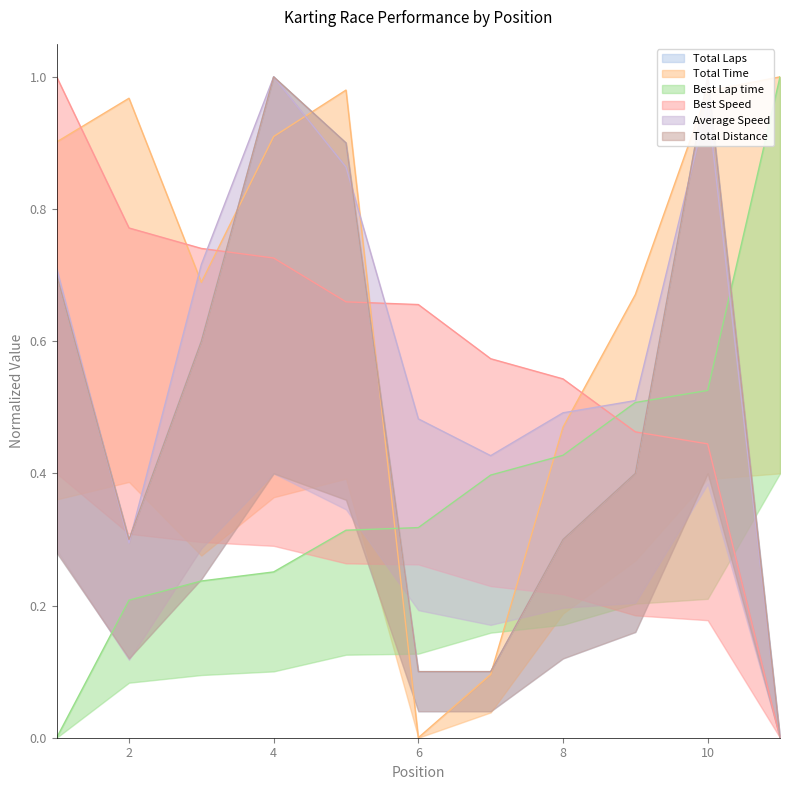

True or false: Total Laps and Best Lap time cross at least once.

True